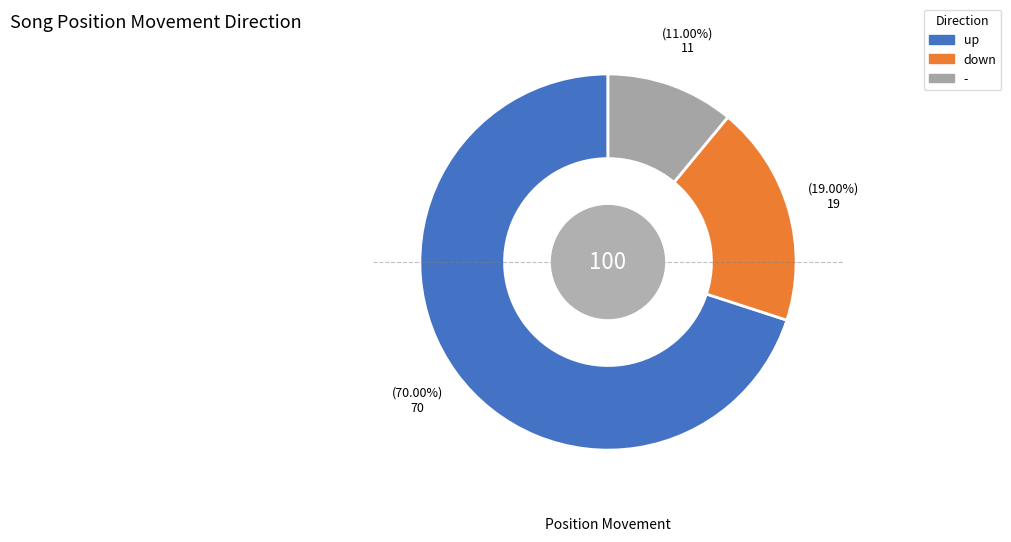

Which slice is the largest?

up